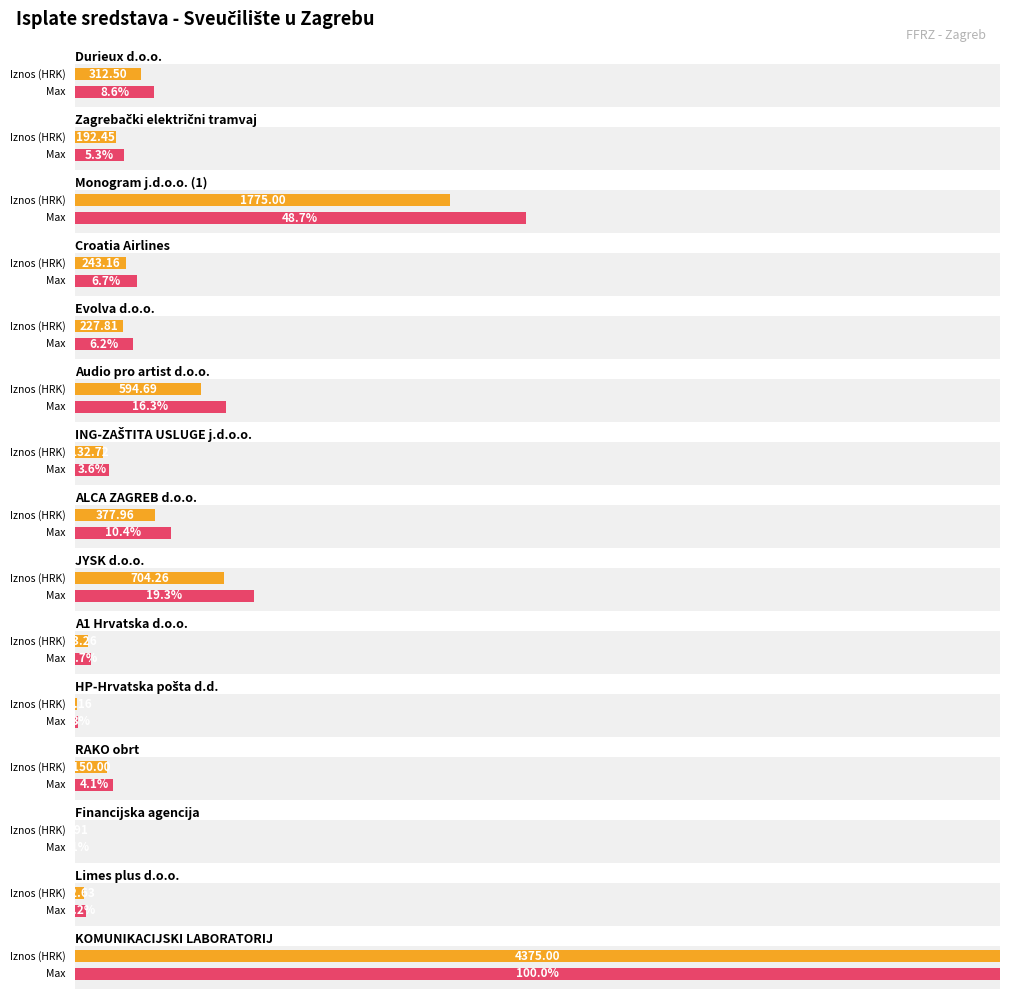

What is the label of the 13th bar from the right?

Monogram j.d.o.o. (1)